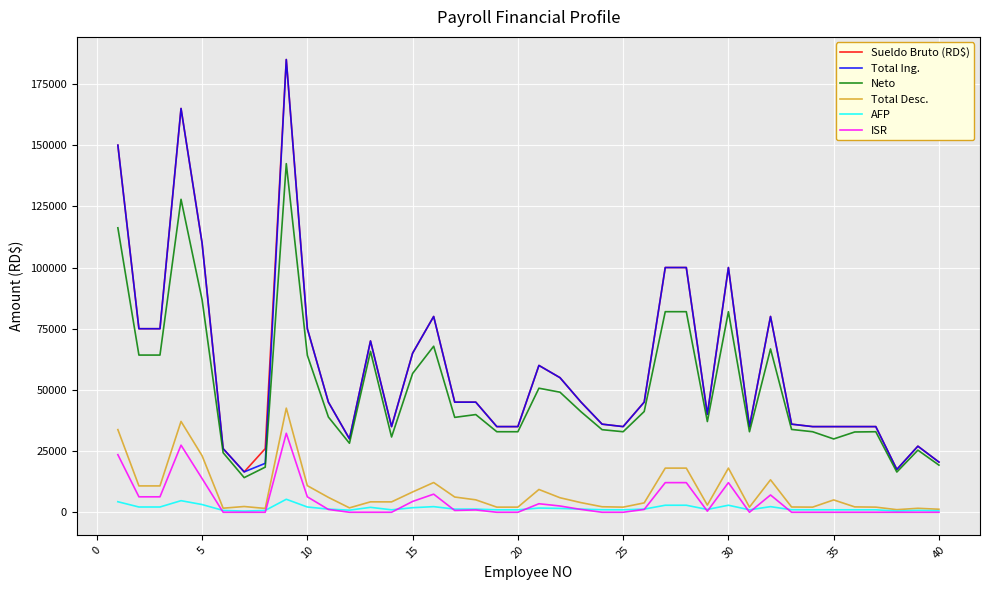

True or false: Total Ing. and AFP intersect in this chart.

False